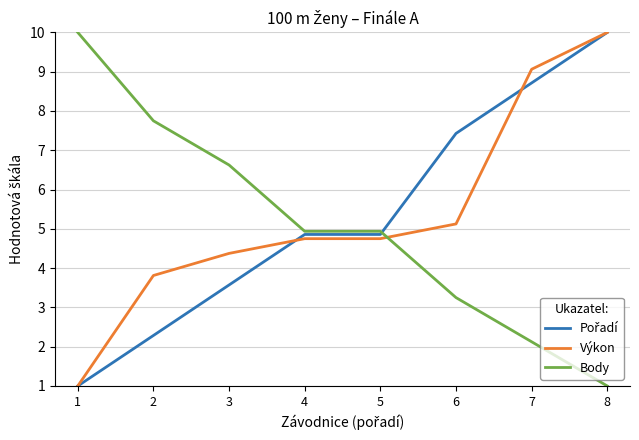

Where do Výkon and Body first cross each other?

5 and 6